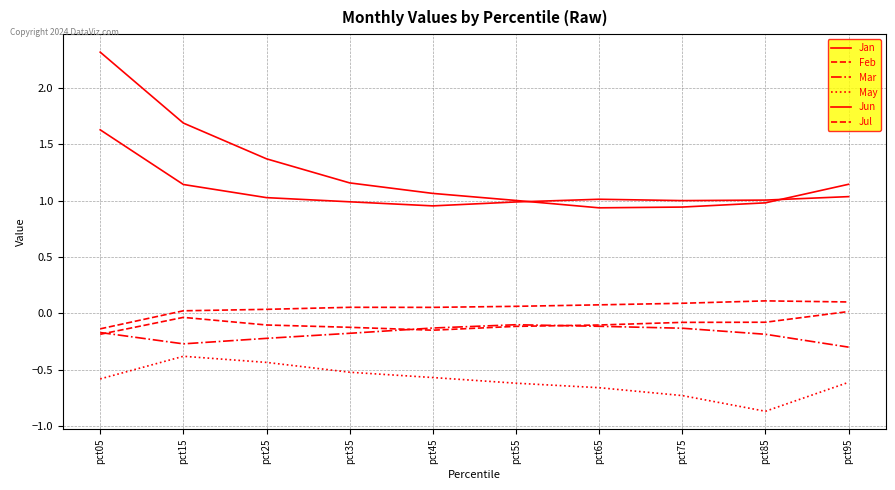

What is the total value across all series at pct35?

1.4